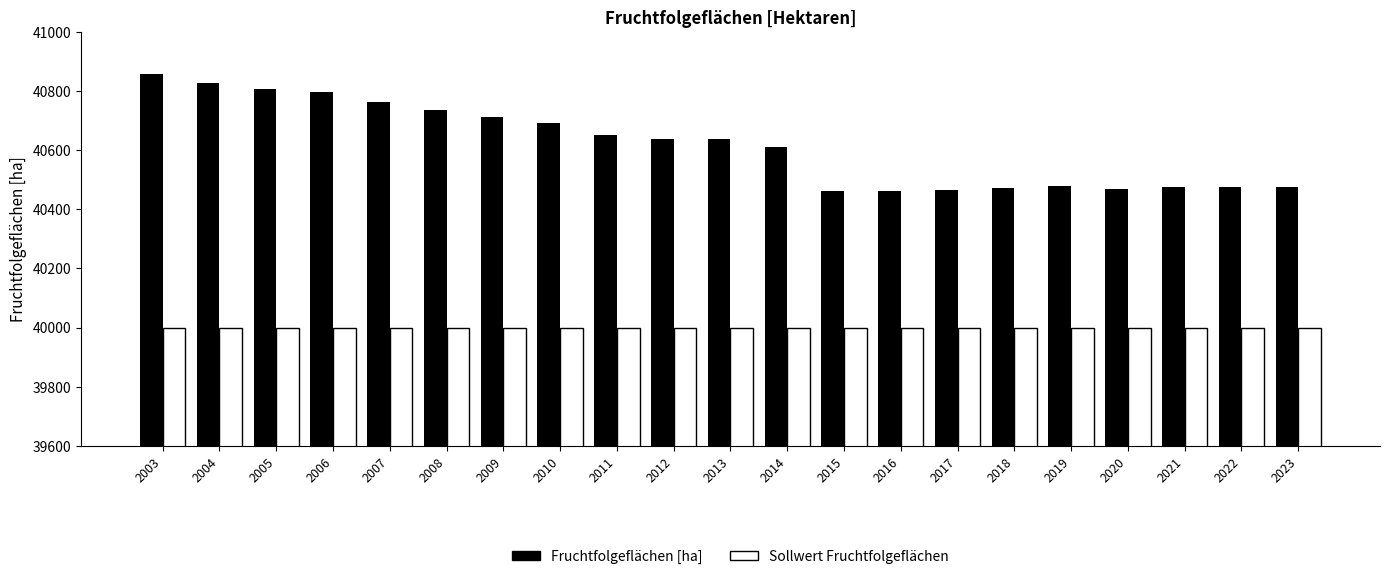

What is the approximate value of Sollwert Fruchtfolgeflächen at 2014?

40000